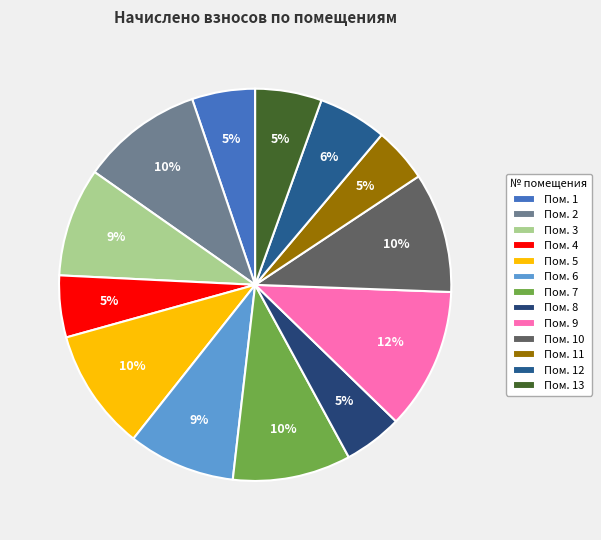

How many segments does this pie chart have?

13